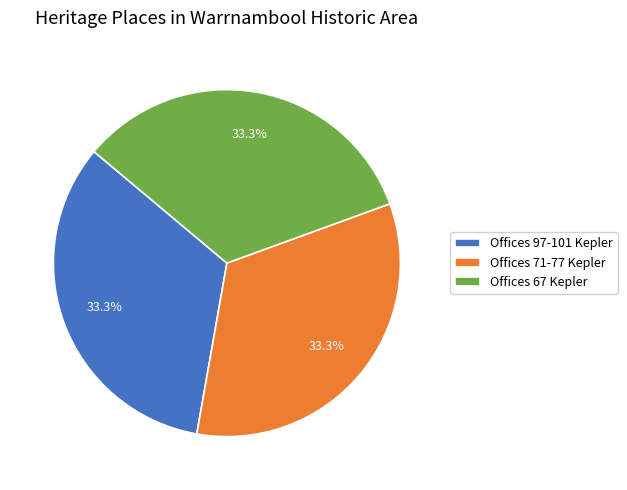

Approximately how many times larger is the value at Offices 71-77 Kepler compared to Offices 97-101 Kepler?

1.0